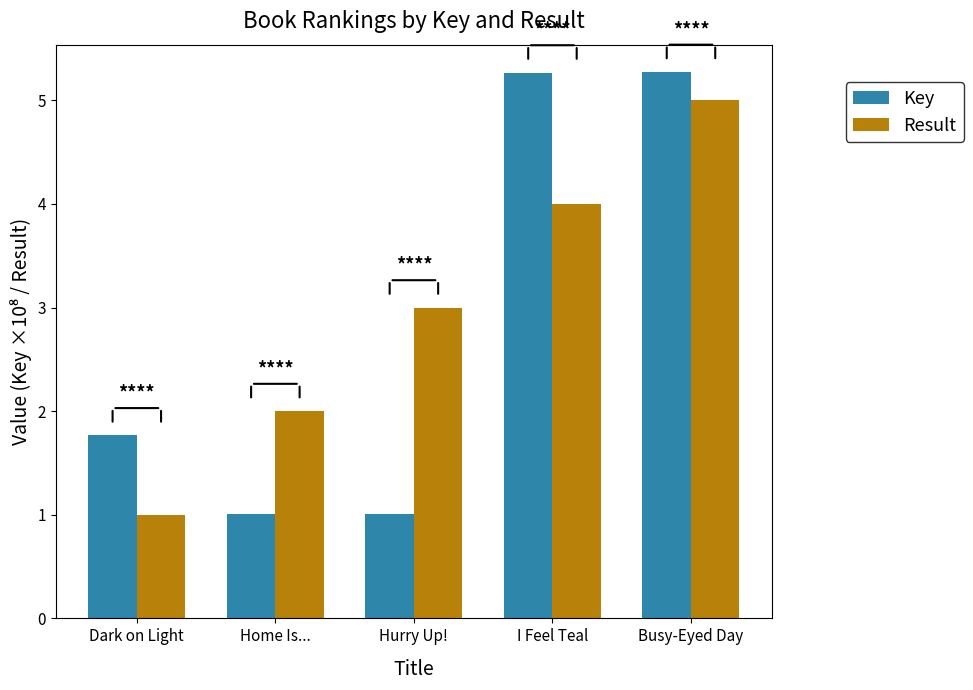

How many data points in Result are less than 3?

2